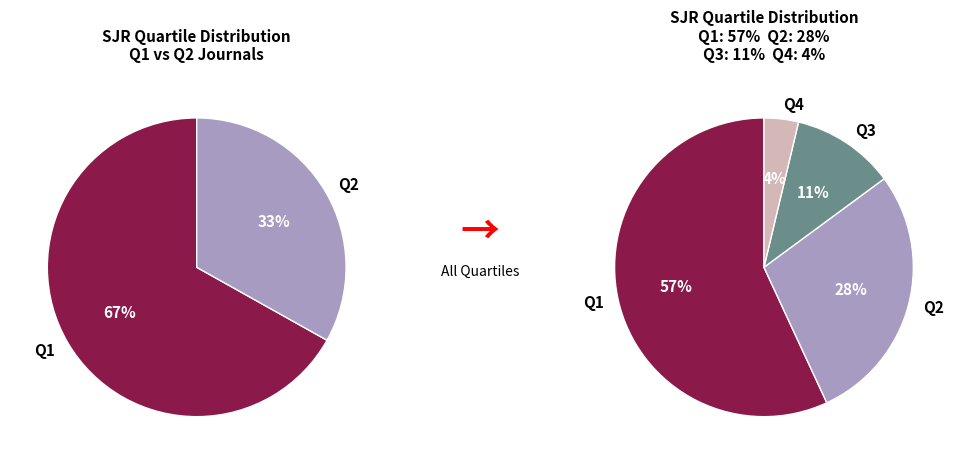

Which has a higher value, Q1 or Q4?

Q1